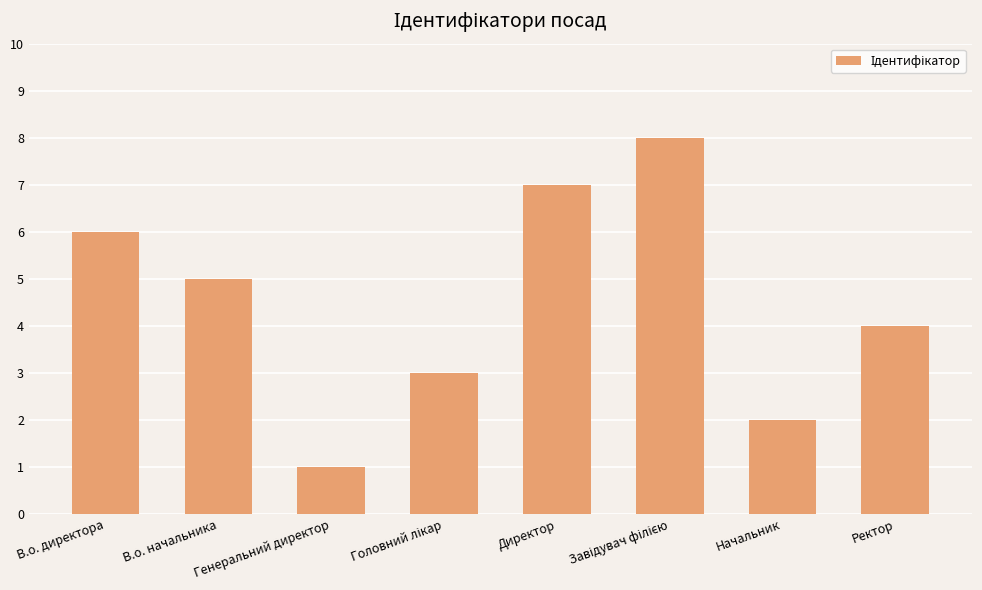

What is the value of the 3rd bar from the left?

1